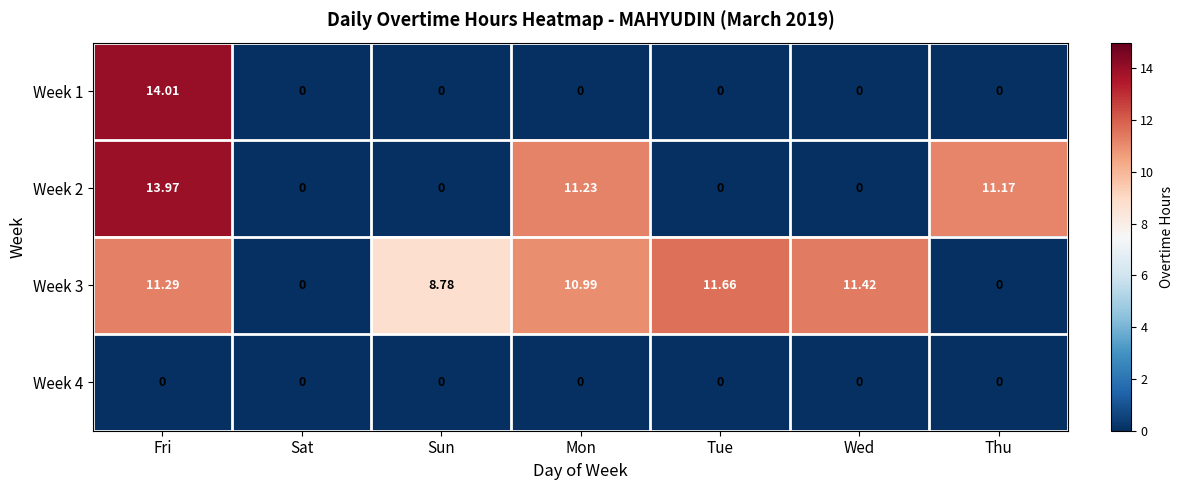

Which label corresponds to the largest value in the chart?

Fri